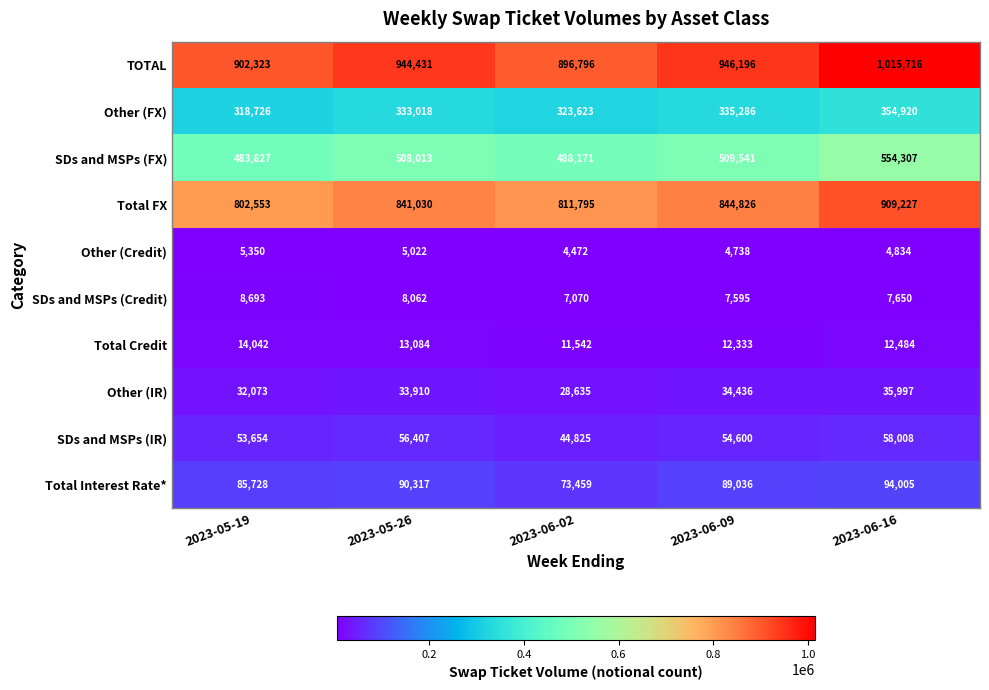

Rank the series at 2023-06-02 from highest to lowest value.

TOTAL, Total FX, SDs and MSPs (FX), Other (FX), Total Interest Rate*, SDs and MSPs (IR), Other (IR), Total Credit, SDs and MSPs (Credit), Other (Credit)